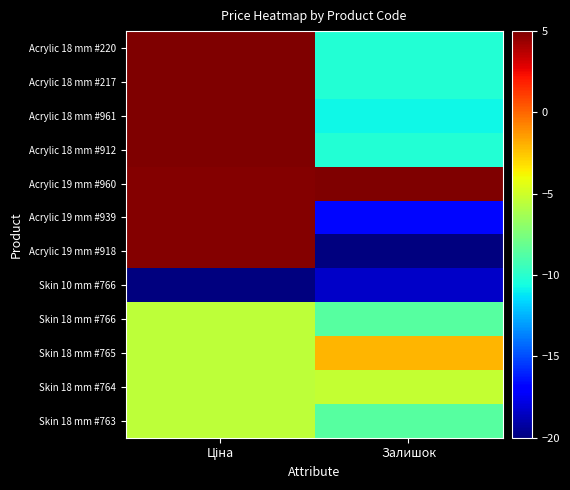

Which series has the largest range (max minus min)?

Acrylic 19 mm #918